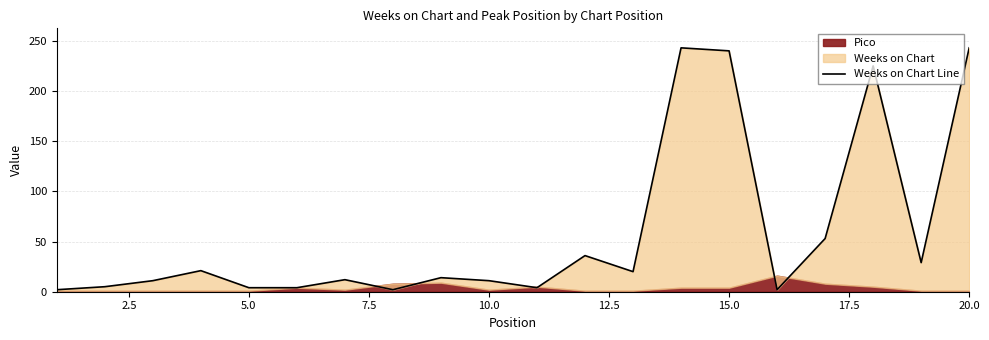

True or false: the data has more than 2 interior local peaks.

True